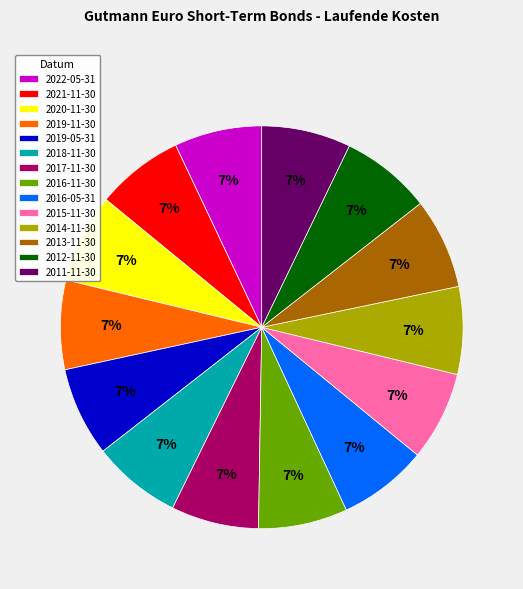

To the nearest percent, what is the average slice percentage?

7%